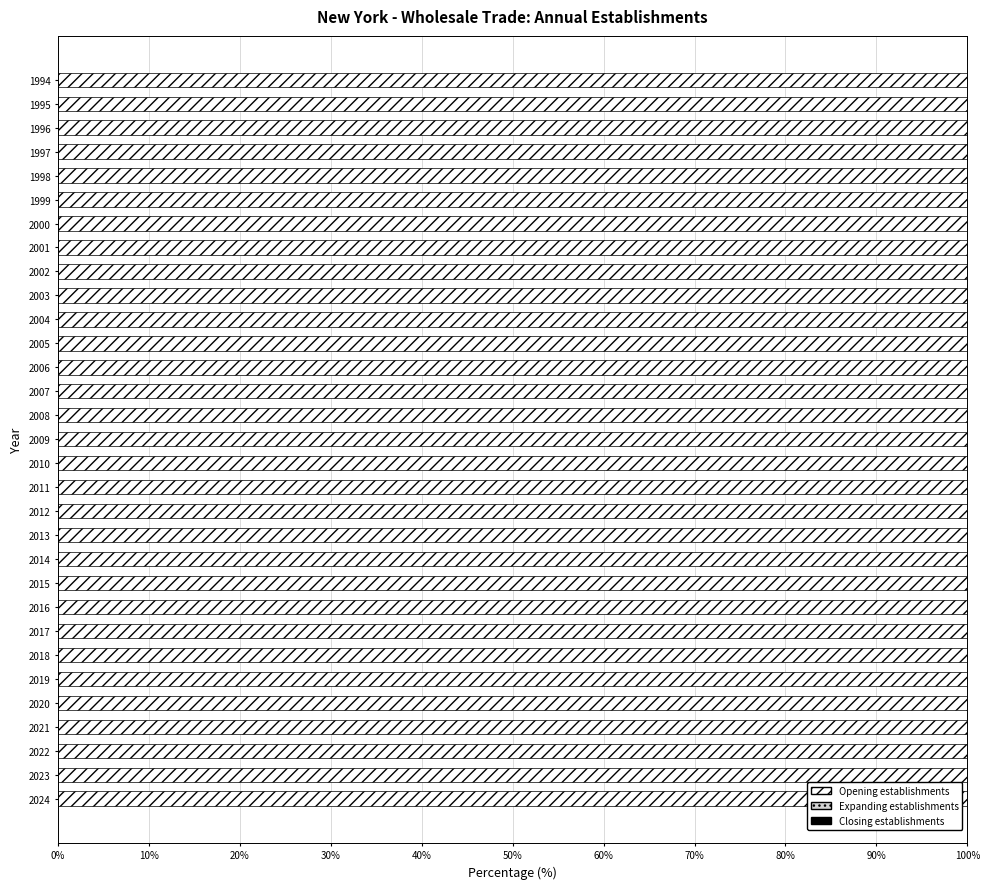

What are all the series names shown in the legend?

Opening establishments, Expanding establishments, Closing establishments